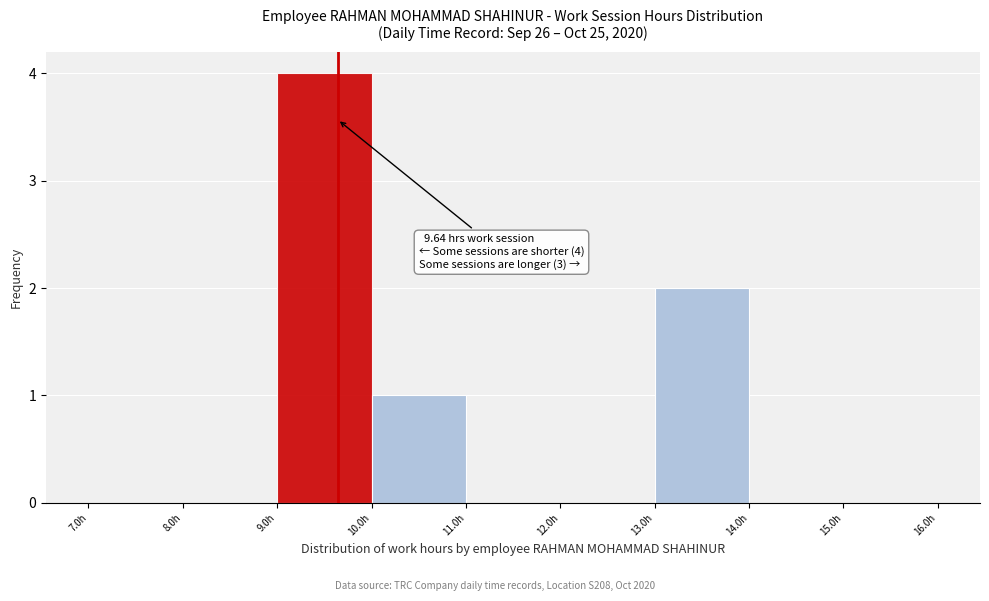

Which range on the x-axis has the tallest bar?

9 to 10